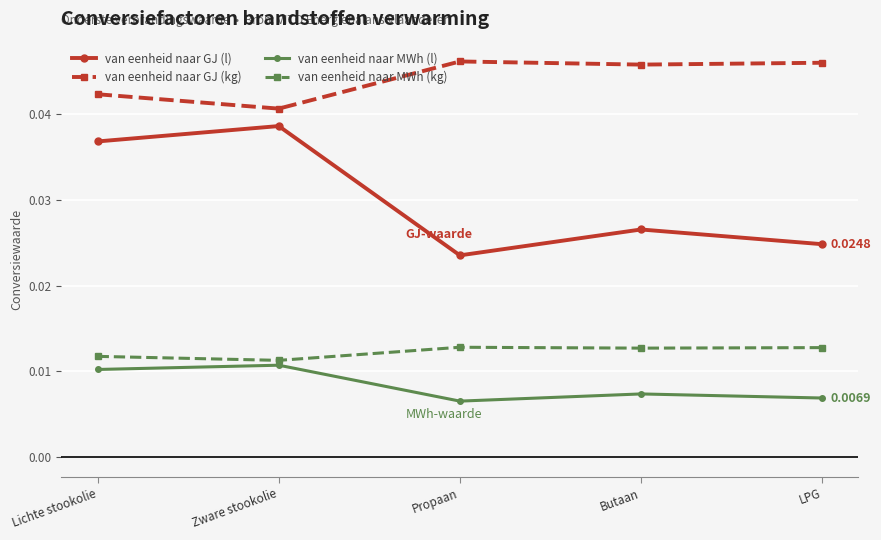

Which series has the largest range (max minus min)?

van eenheid naar GJ (l)